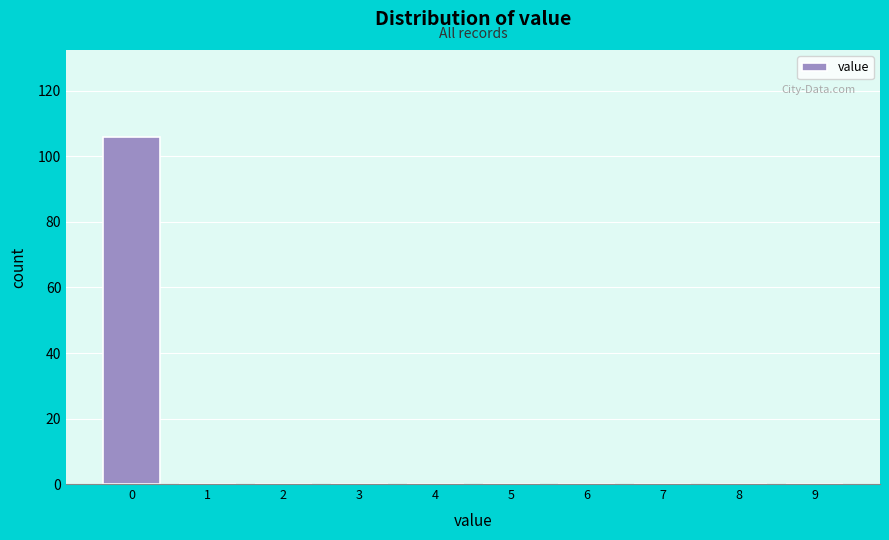

Reading left to right, transcribe this chart: for each bar, give the range it covers on the x-axis and its height. The values are not printed on the chart, so give them approximately, as read against the axis.

-0.5 to 0.5: 106
0.5 to 1.5: 0
1.5 to 2.5: 0
2.5 to 3.5: 0
3.5 to 4.5: 0
4.5 to 5.5: 0
5.5 to 6.5: 0
6.5 to 7.5: 0
7.5 to 8.5: 0
8.5 to 9.5: 0